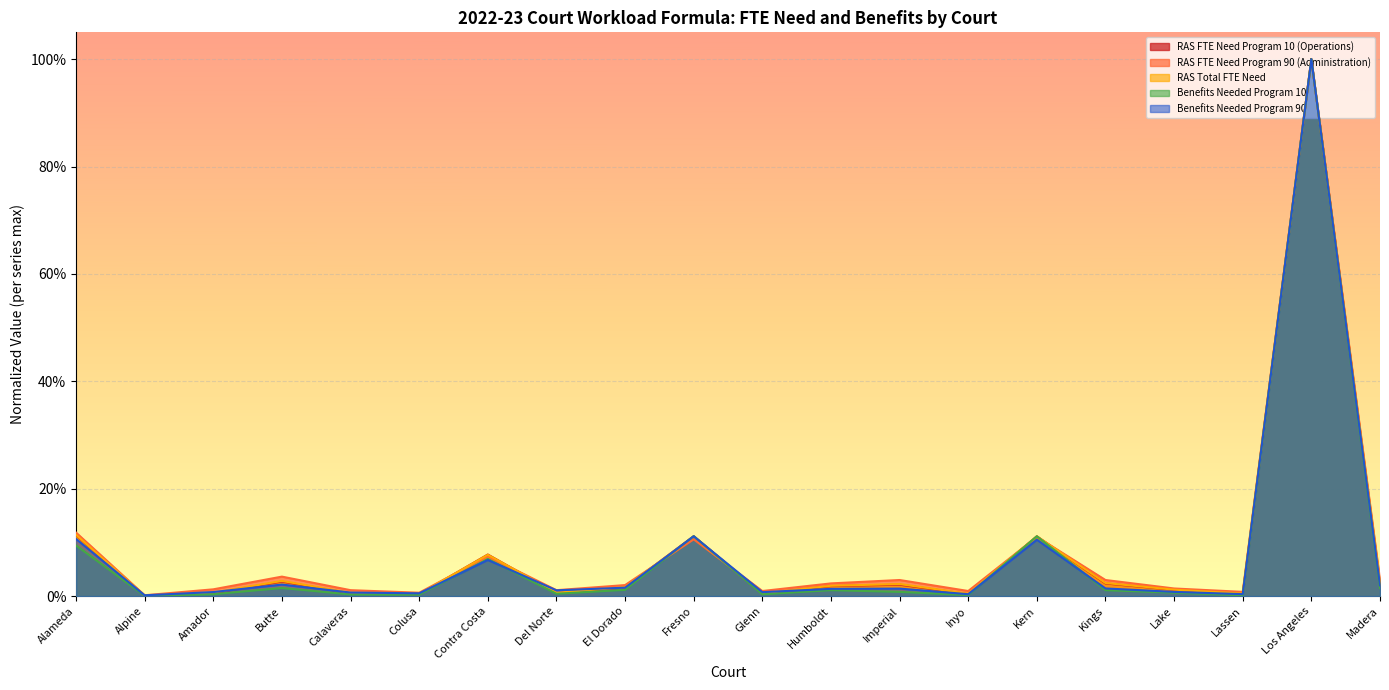

At which category does the chart reach its minimum across all series?

Alpine